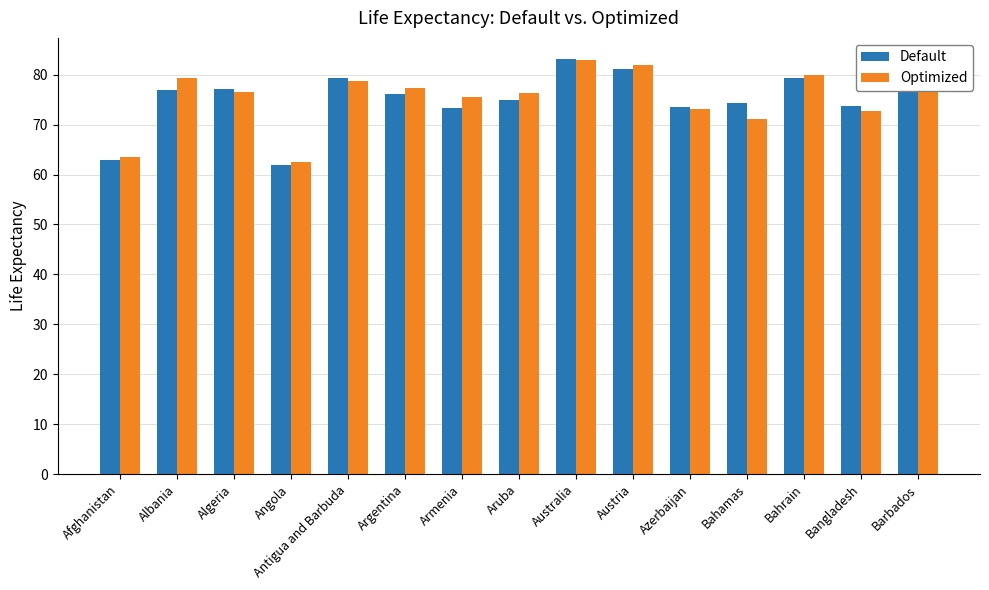

The value of Optimized at Australia is 18.2. True or false?

False